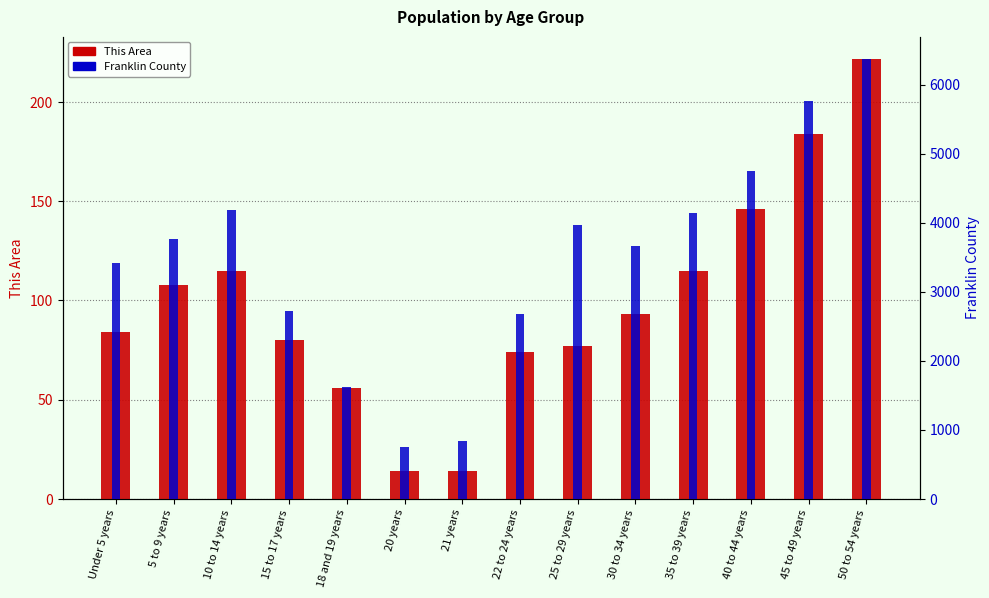

What is the difference between the highest and lowest values at 40 to 44 years?

4601